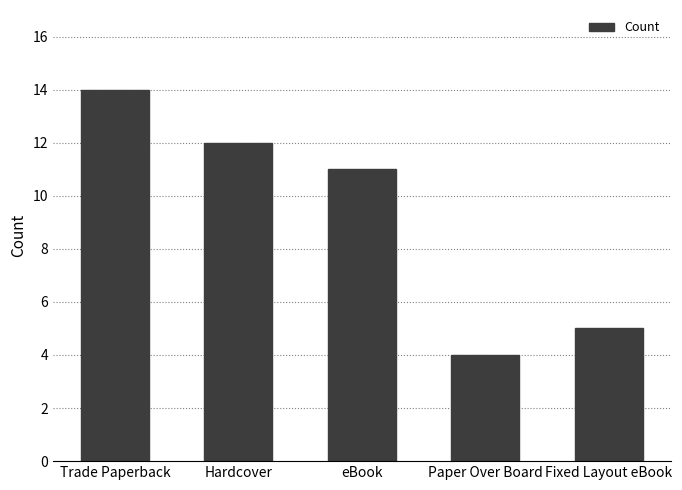

Which has a higher value, Fixed Layout eBook or Hardcover?

Hardcover